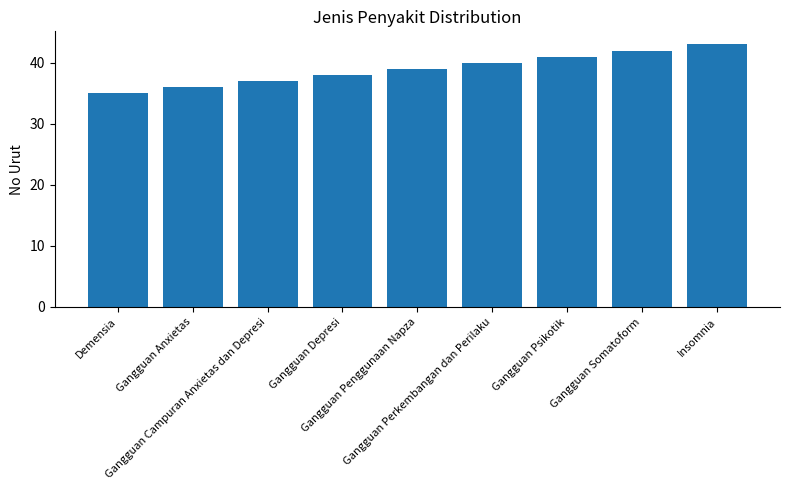

How many series are shown in this chart?

1